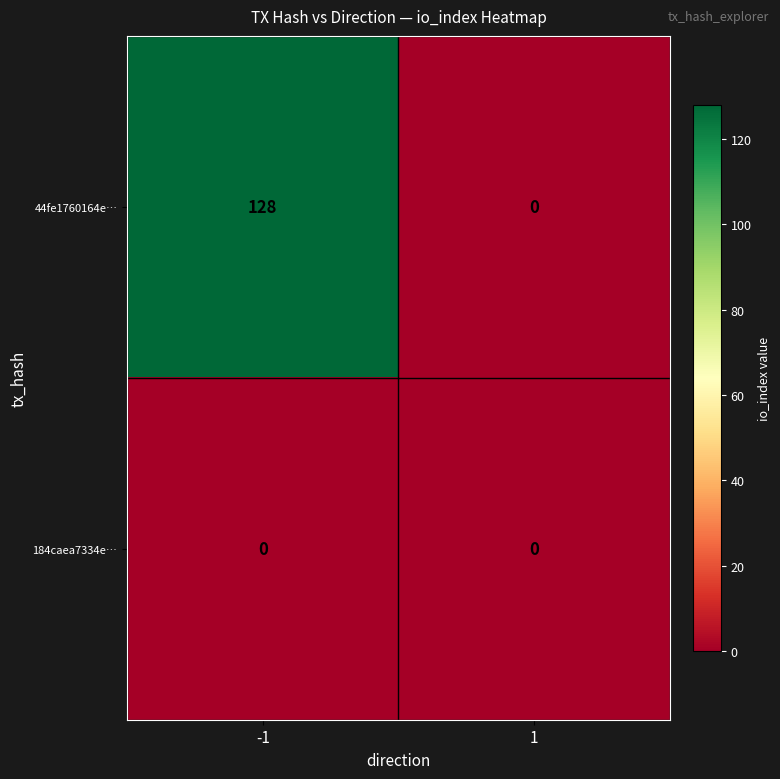

What is the average value of the 44fe1760164e… series?

64